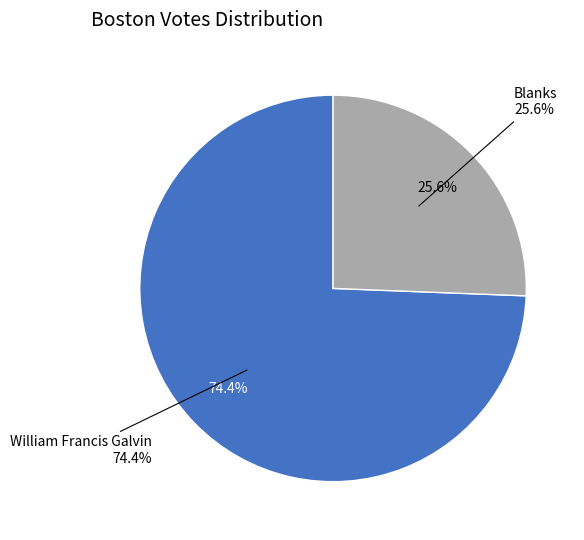

Is there a majority slice in this chart?

Yes